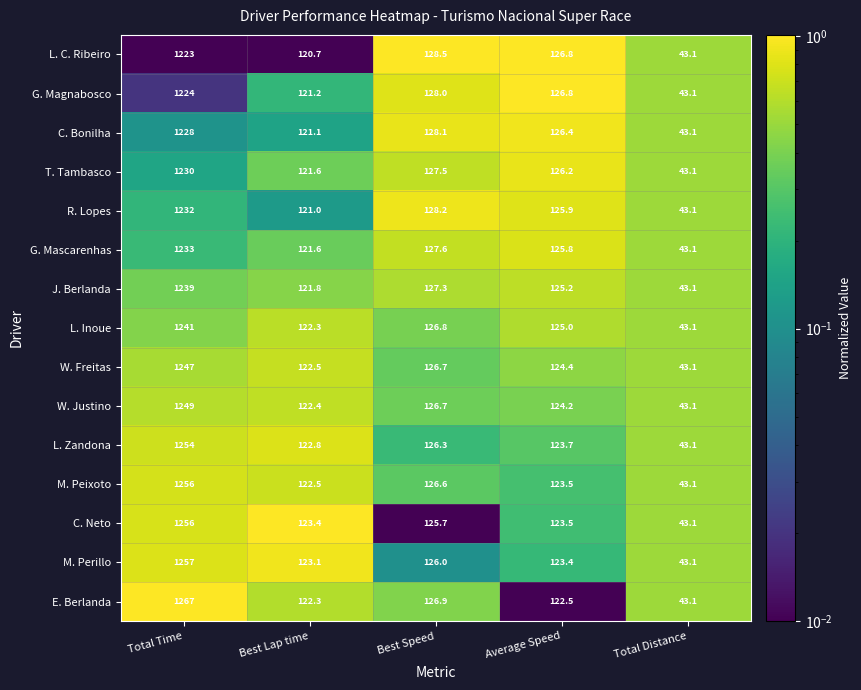

Which series changed the most between Total Time and Best Lap time?

E. Berlanda